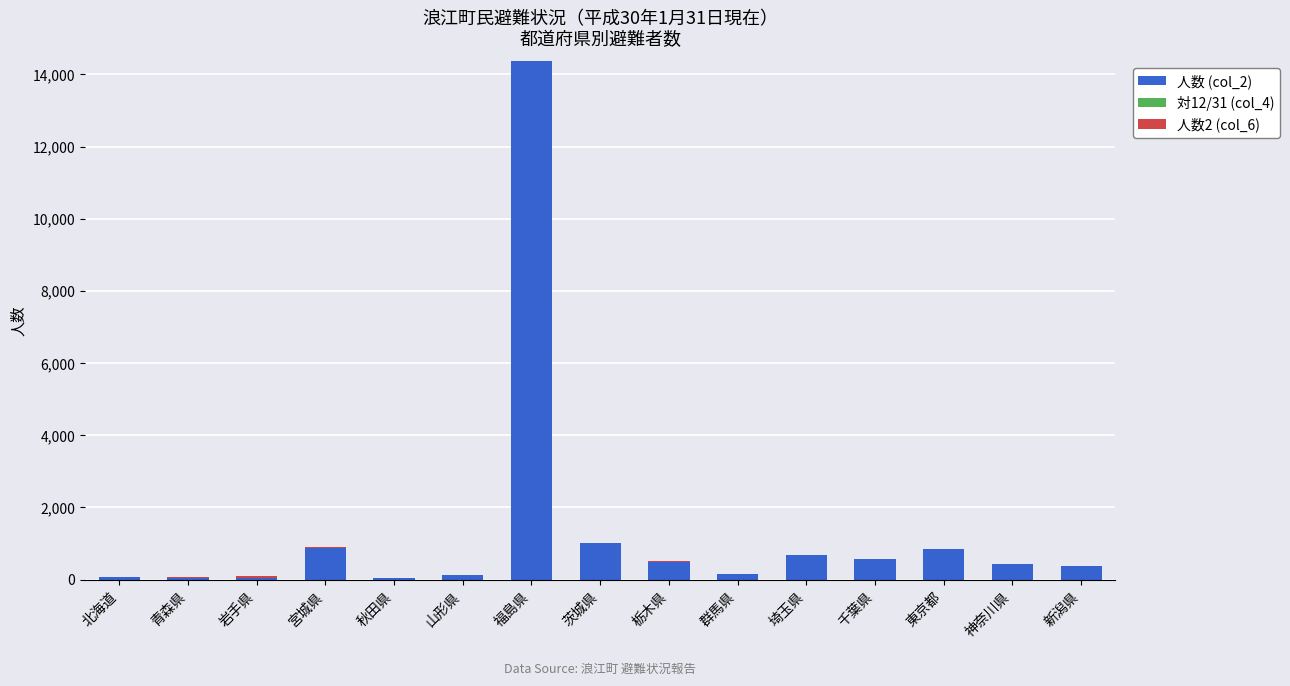

At which category is the sum across all series the highest?

福島県